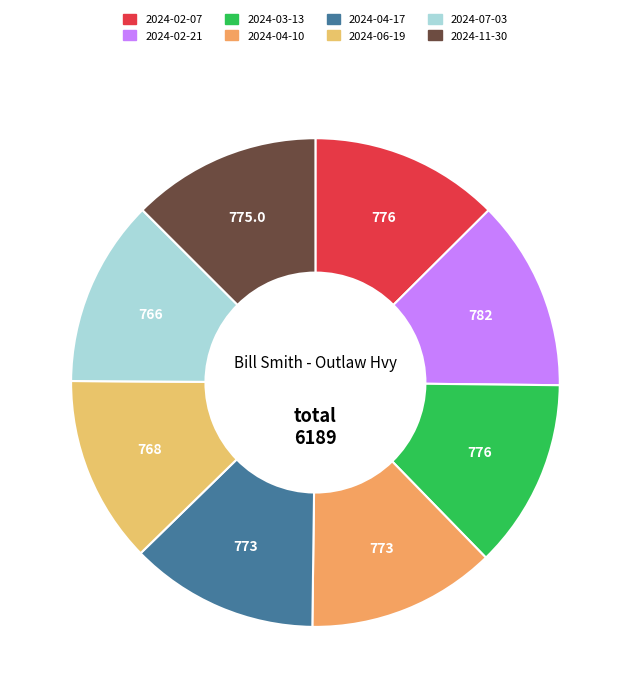

Which has a higher value, 2024-03-13 or 2024-02-21?

2024-02-21